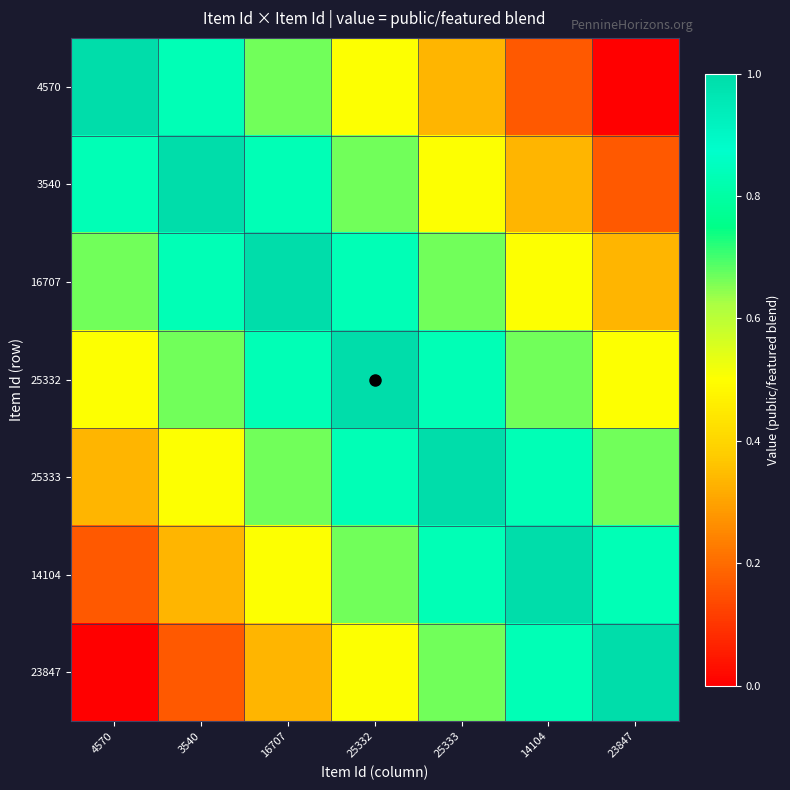

Reading left to right, extract all data points from this chart.

4570: 4570=1.0	3540=0.8	16707=0.7	25332=0.5	25333=0.3	14104=0.2	23847=0.0
3540: 4570=0.8	3540=1.0	16707=0.8	25332=0.7	25333=0.5	14104=0.3	23847=0.2
16707: 4570=0.7	3540=0.8	16707=1.0	25332=0.8	25333=0.7	14104=0.5	23847=0.3
25332: 4570=0.5	3540=0.7	16707=0.8	25332=1.0	25333=0.8	14104=0.7	23847=0.5
25333: 4570=0.3	3540=0.5	16707=0.7	25332=0.8	25333=1.0	14104=0.8	23847=0.7
14104: 4570=0.2	3540=0.3	16707=0.5	25332=0.7	25333=0.8	14104=1.0	23847=0.8
23847: 4570=0.0	3540=0.2	16707=0.3	25332=0.5	25333=0.7	14104=0.8	23847=1.0